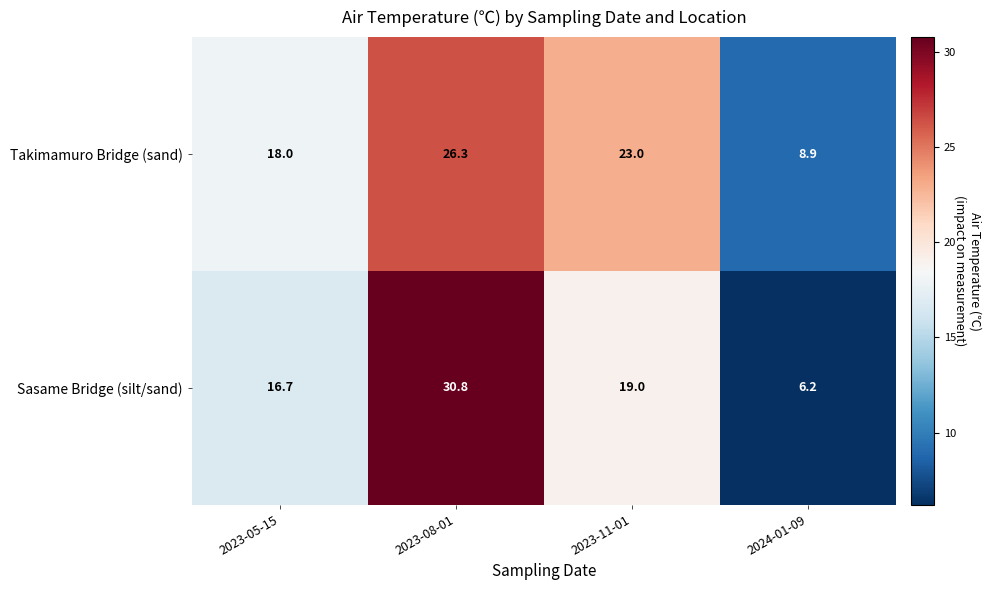

How many data points in Sasame Bridge (silt/sand) are less than 19?

2